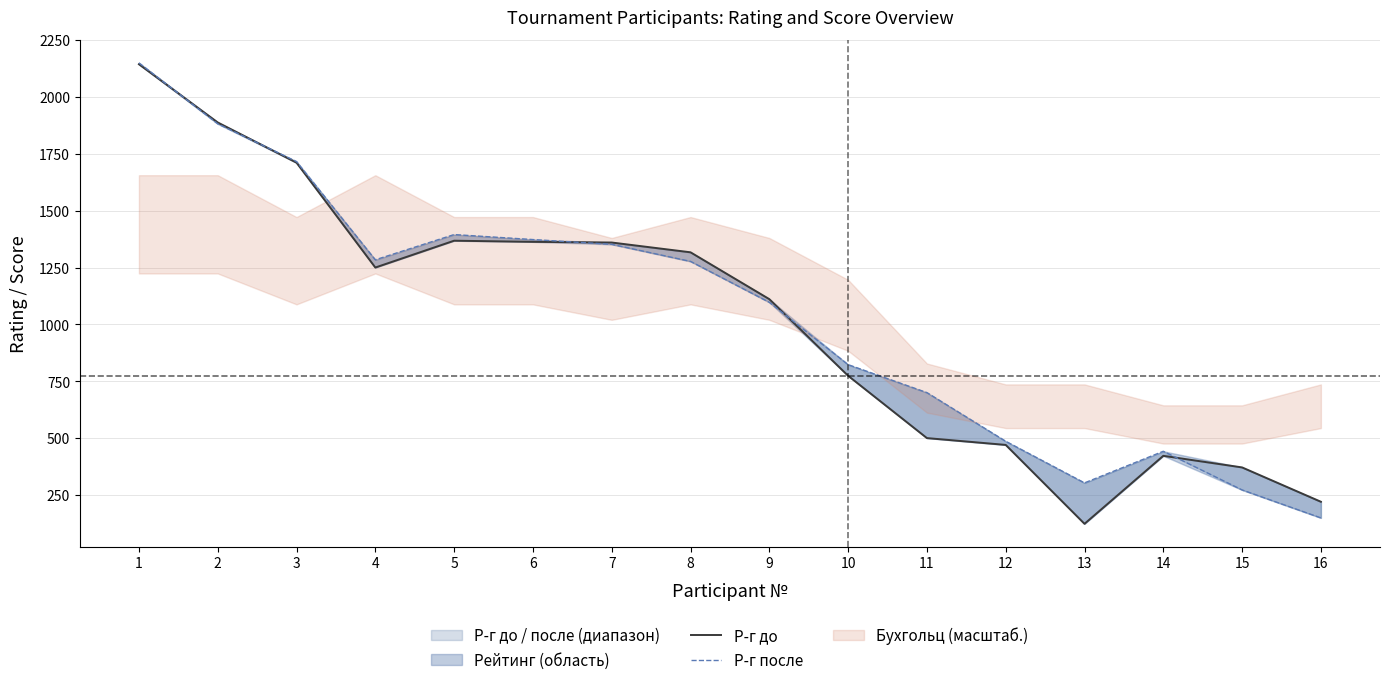

Which series changed the most between 1 and 7?

Р-г после